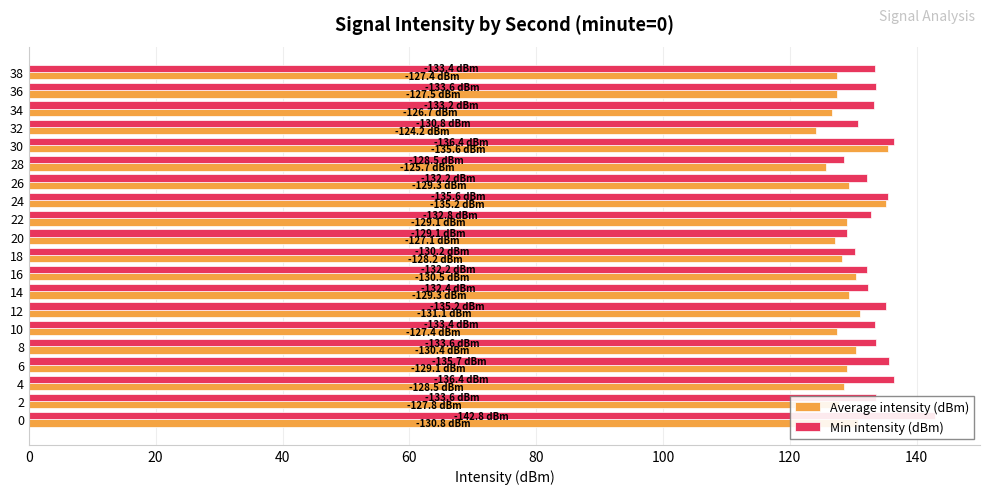

How many bars are there in total?

40